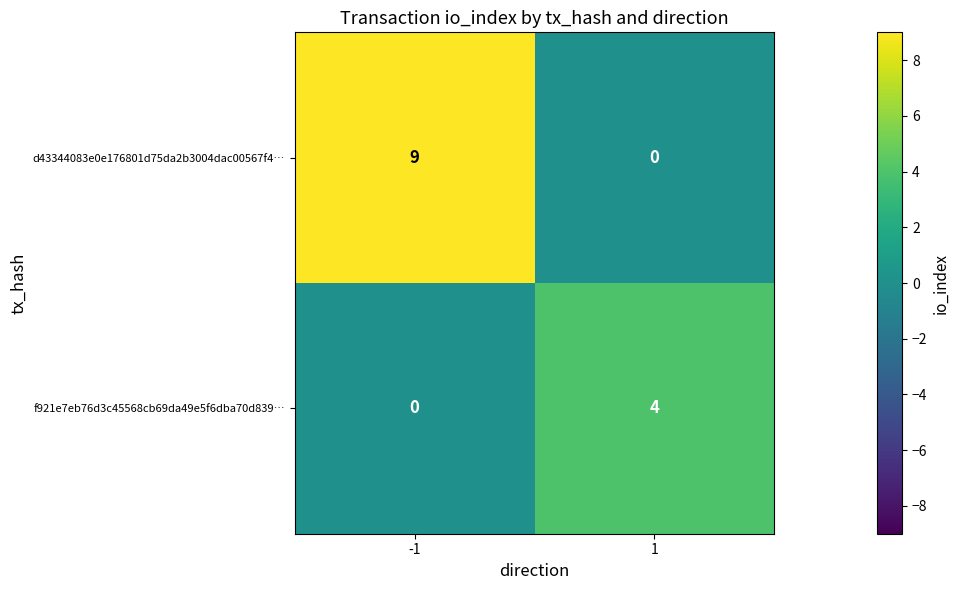

Which series changed the most between -1 and 1?

d43344083e0e176801d75da2b3004dac00567f4…